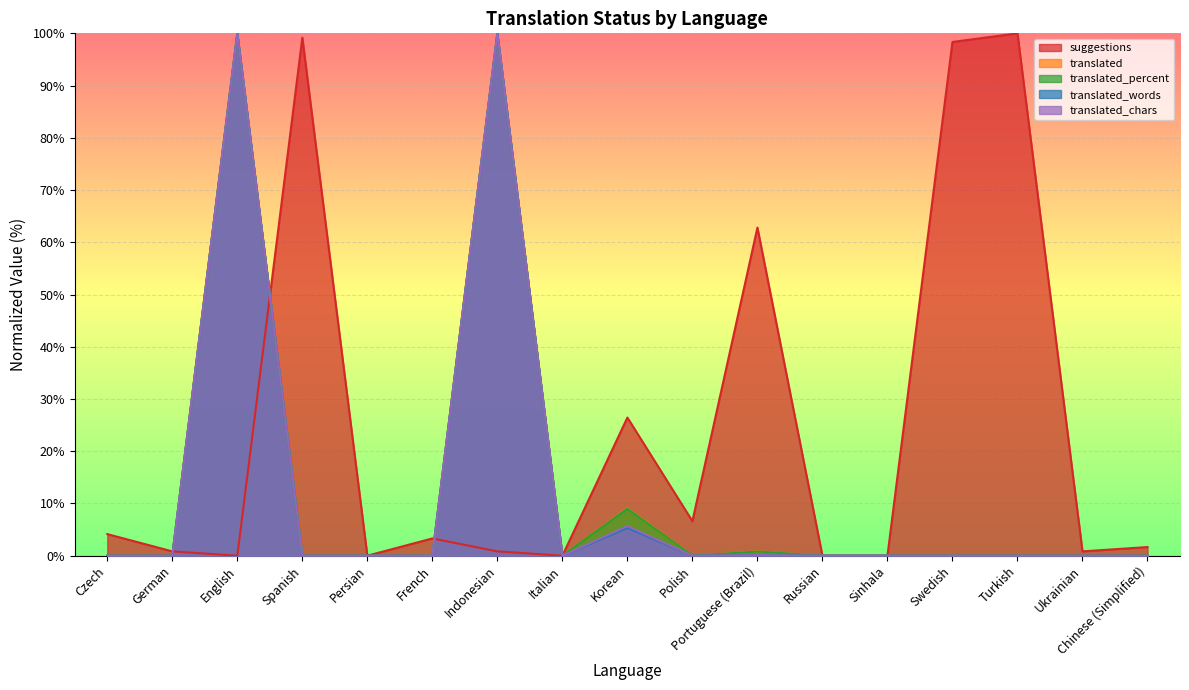

Between which two adjacent categories do suggestions and translated first intersect?

German and English